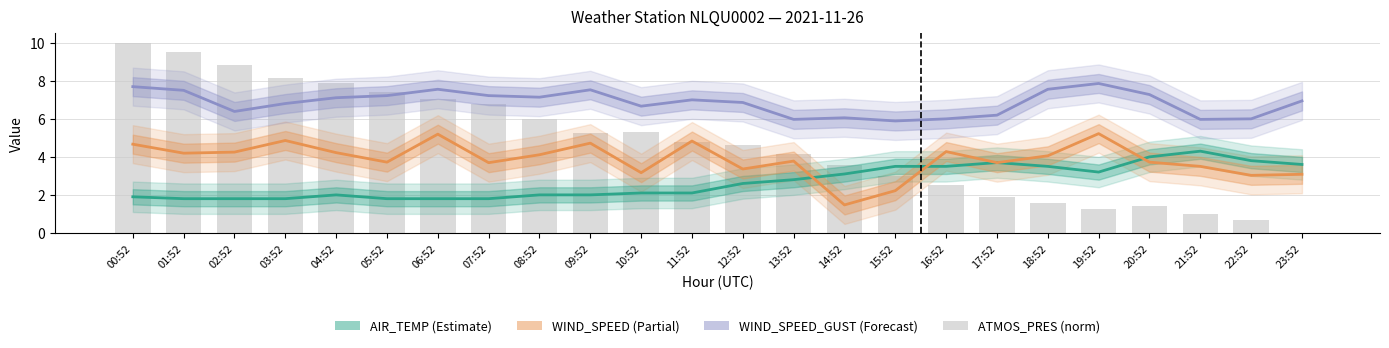

Which series changed the most between 01:52 and 22:52?

ATMOS_PRES (norm)